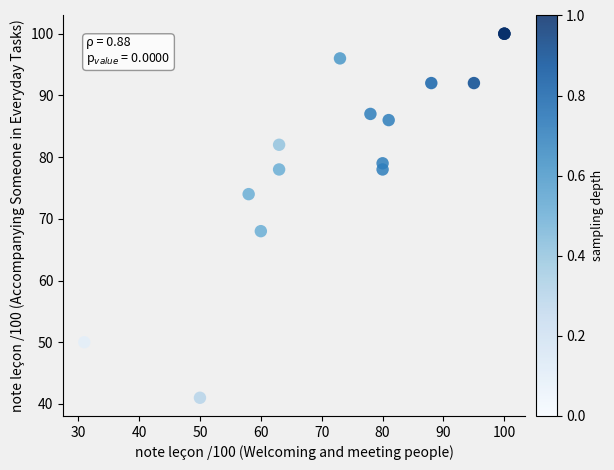

What Y value in the scatter plot is closest to 70?

68